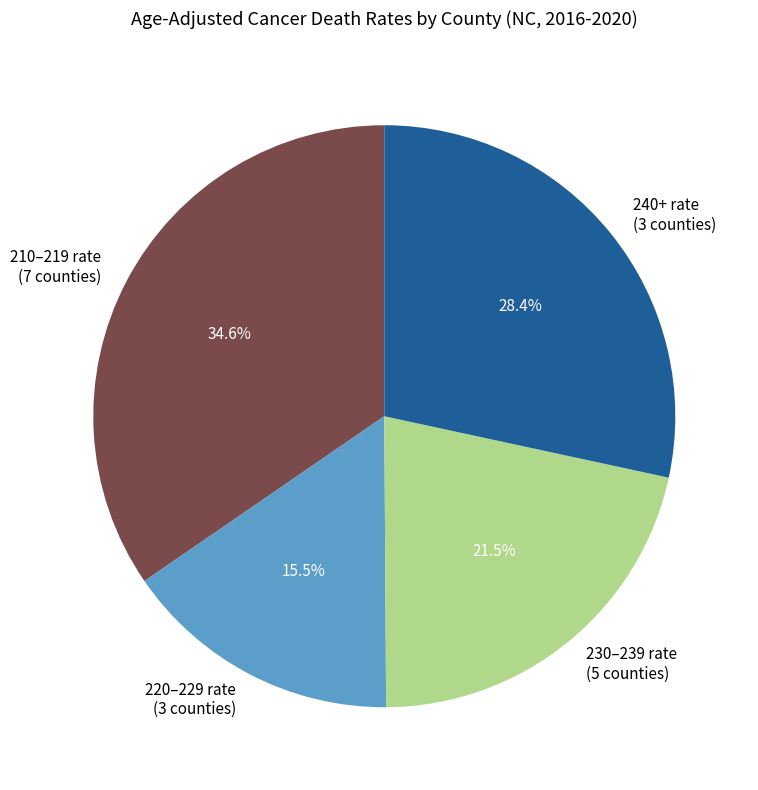

Which category has the biggest portion of the pie?

210–219 rate (7 counties)